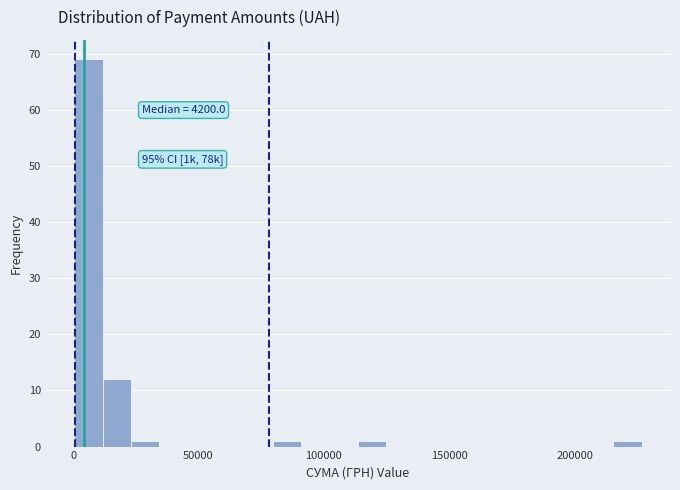

Read against the x-axis, roughly where is the centre of the tallest bar?

5000